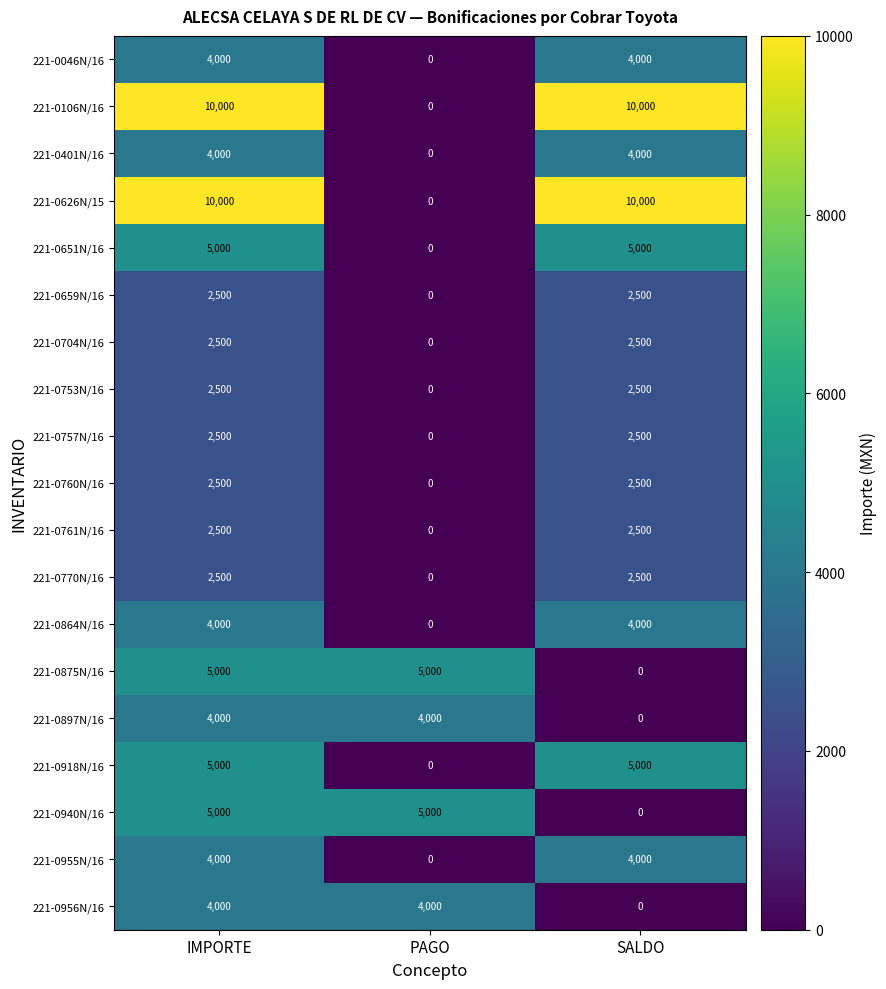

What is the sum of the 221-0897N/16 values at IMPORTE and SALDO?

4000